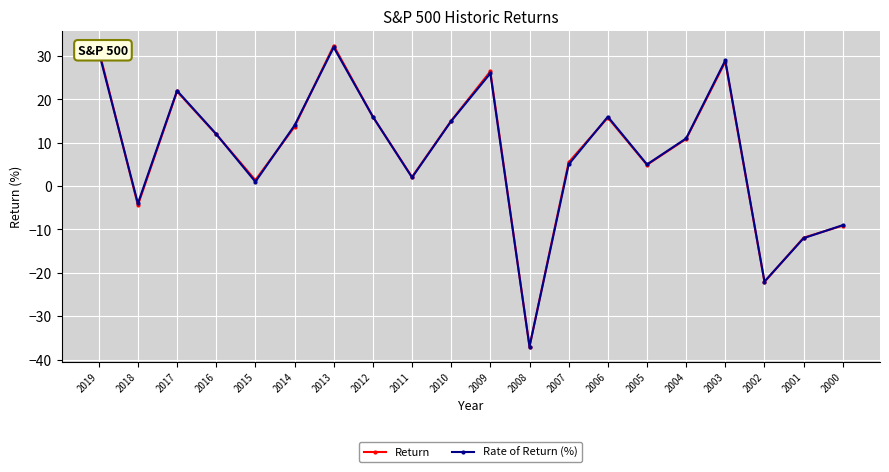

True or false: Return has more than 0 points higher than both neighbors.

True